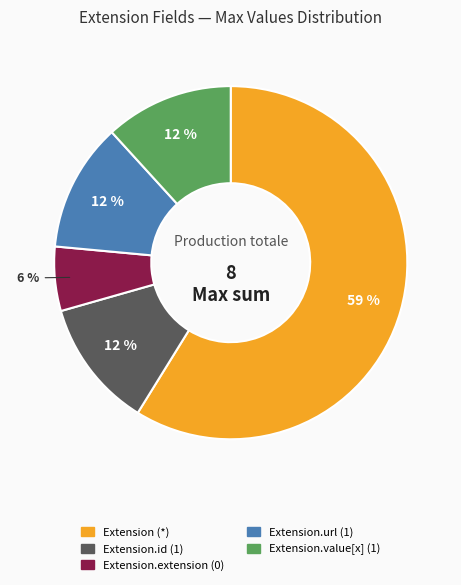

Do Extension.value[x] (1) and Extension.id (1) together represent more than half of the pie?

No